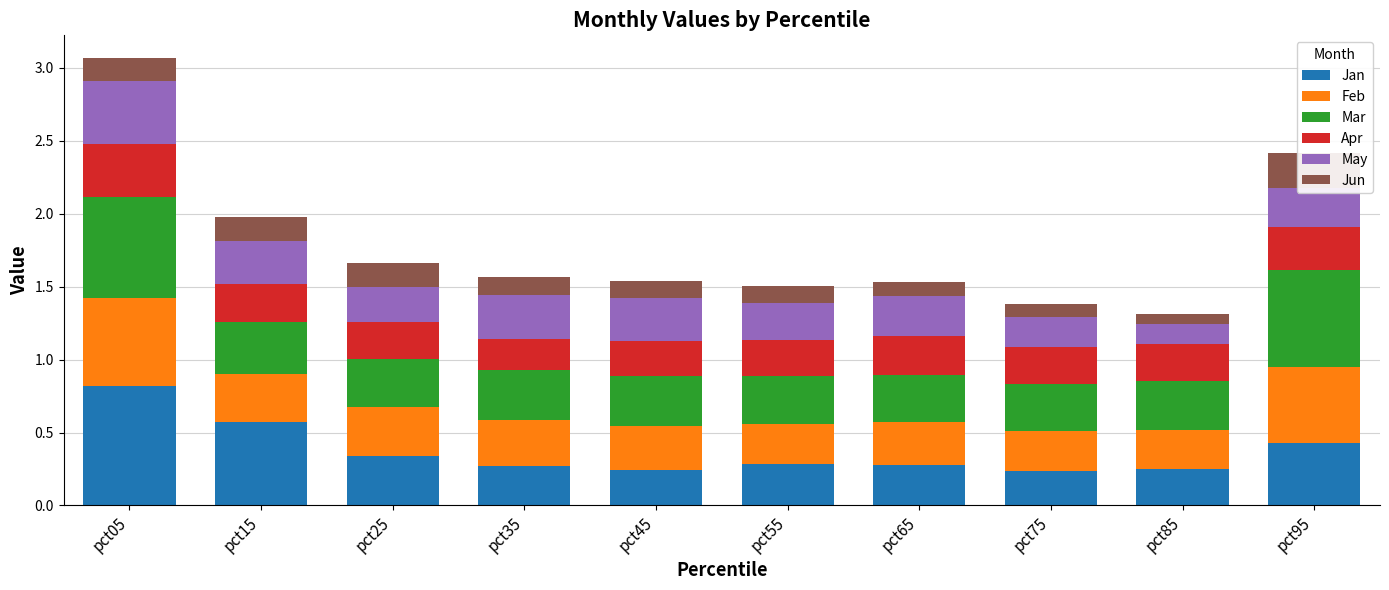

Does the chart contain any negative values?

No